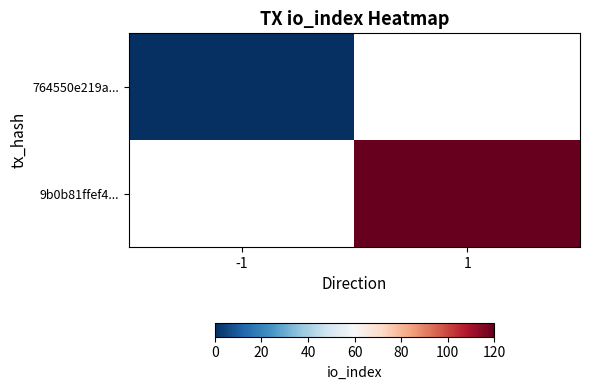

Is the value of 9b0b81ffef4... at -1 greater than the value of 764550e219a... at 1?

No